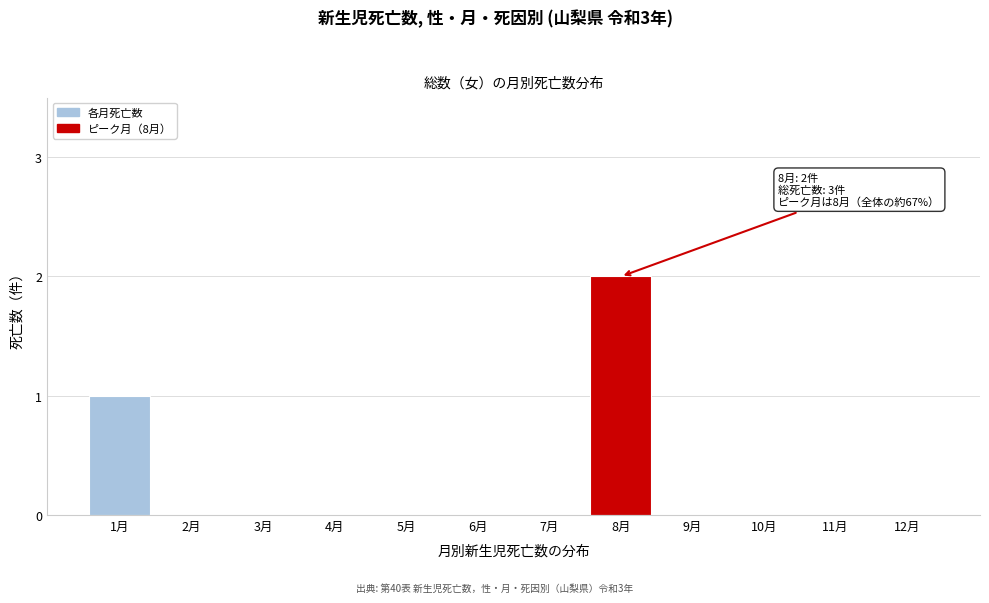

Reading left to right, extract all data points from this chart.

1月=1	2月=0	3月=0	4月=0	5月=0	6月=0	7月=0	8月=2	9月=0	10月=0	11月=0	12月=0